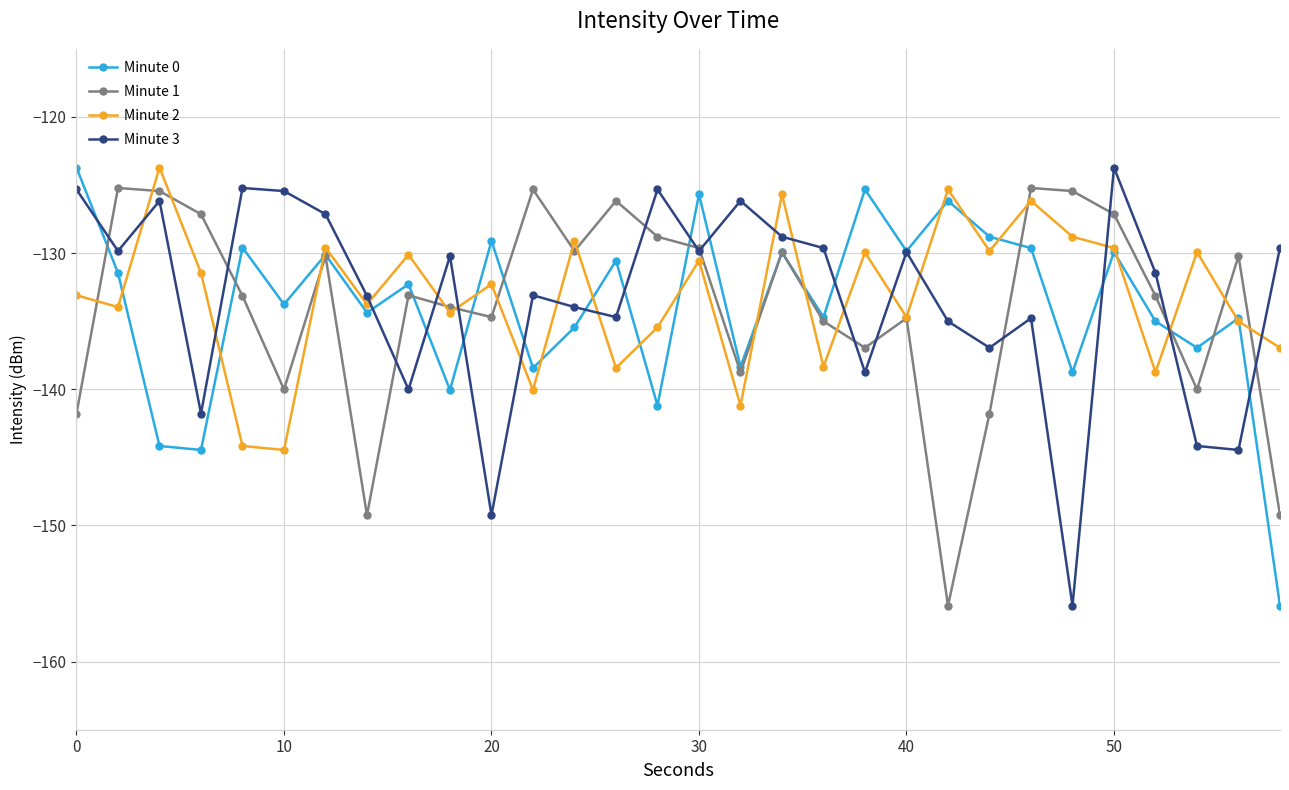

True or false: Minute 3 has more than 2 interior local peaks.

True